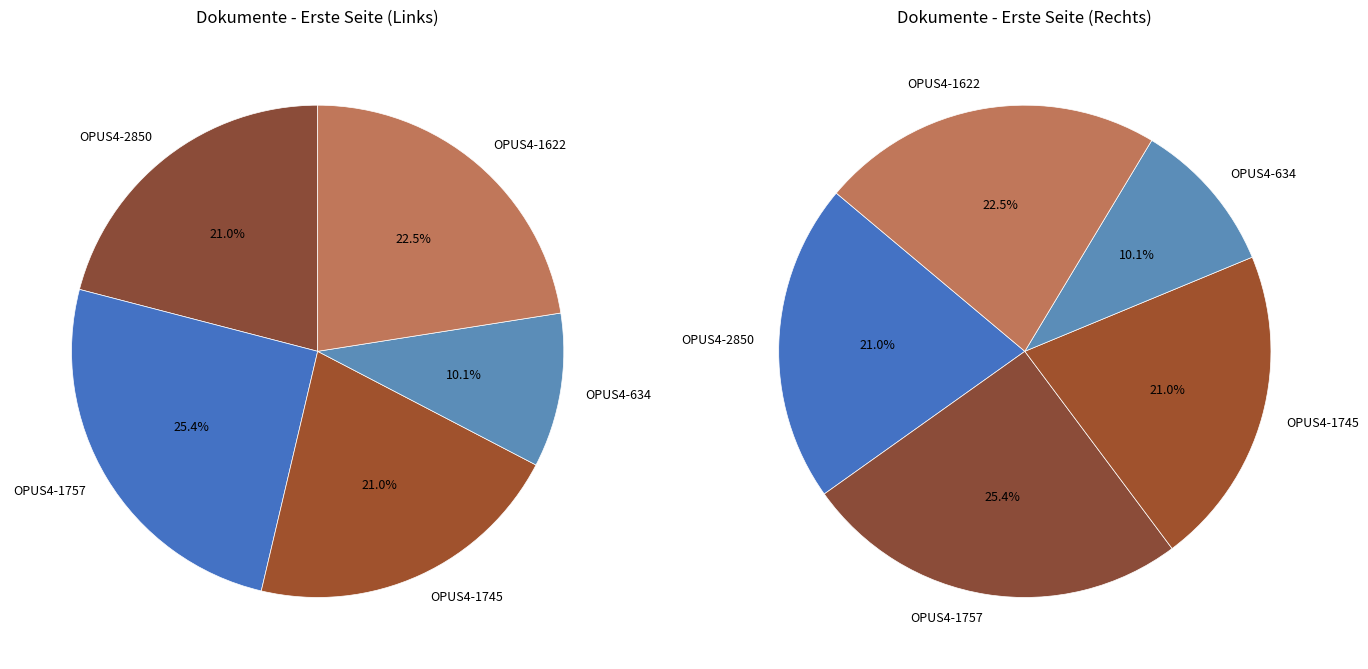

To the nearest percent, what portion does OPUS4-1622 represent?

23%